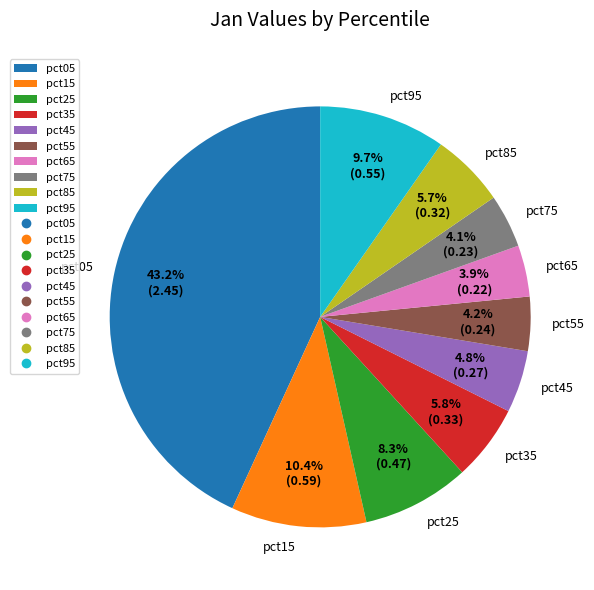

What percentage is NOT represented by pct45?

95.2%